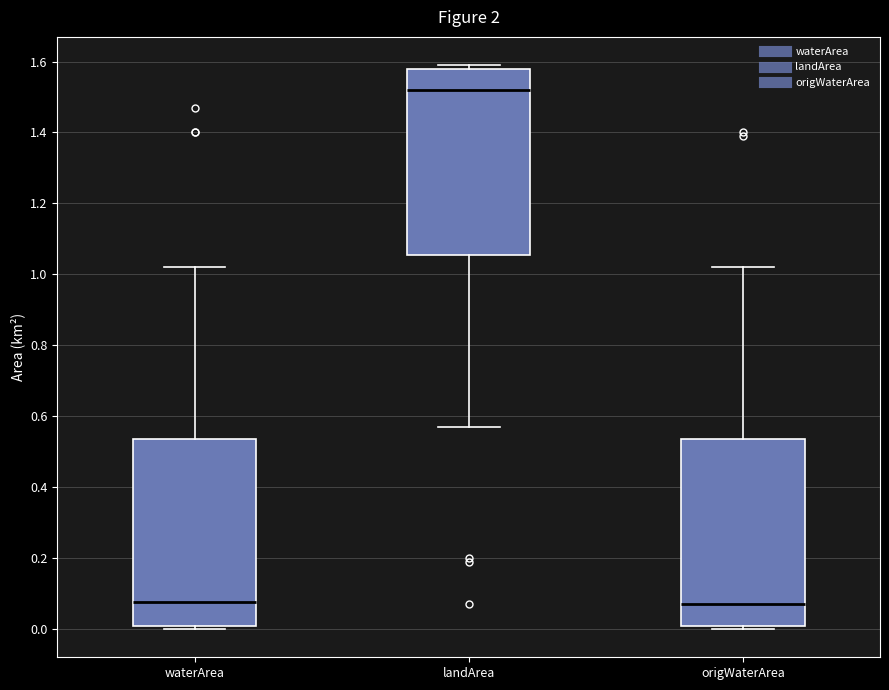

Where is the upper edge of the box for waterArea on the y-axis? The values are not printed on the chart, so give them approximately, as read against the axis.

0.54